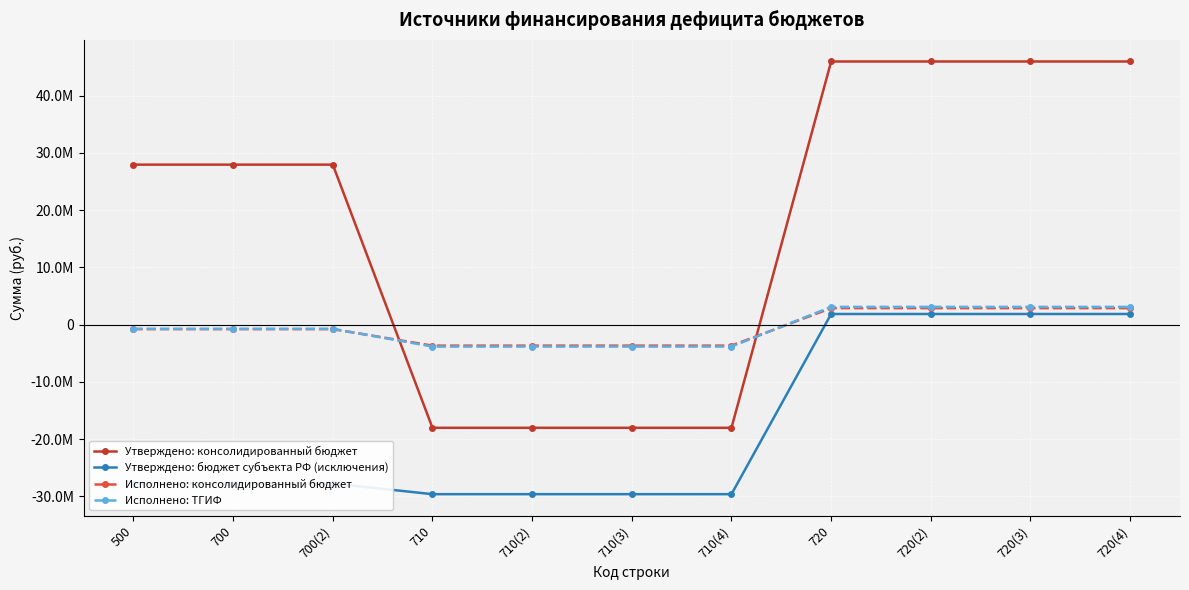

Does the chart have visible grid lines?

Yes